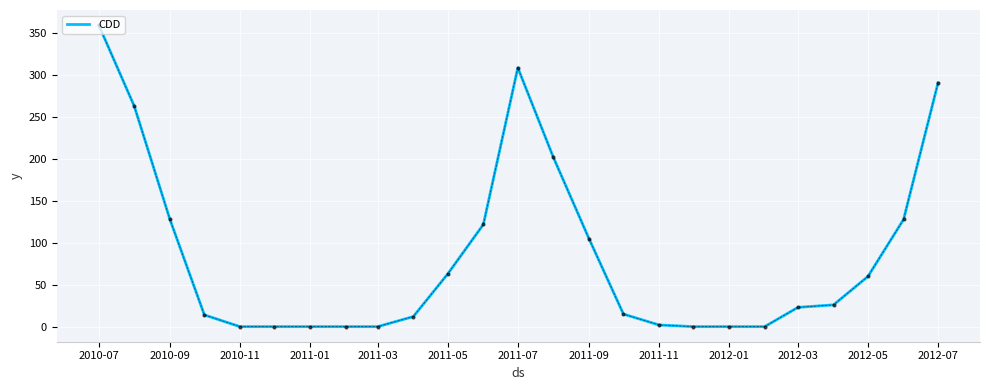

What is the difference between the maximum and minimum values?

360